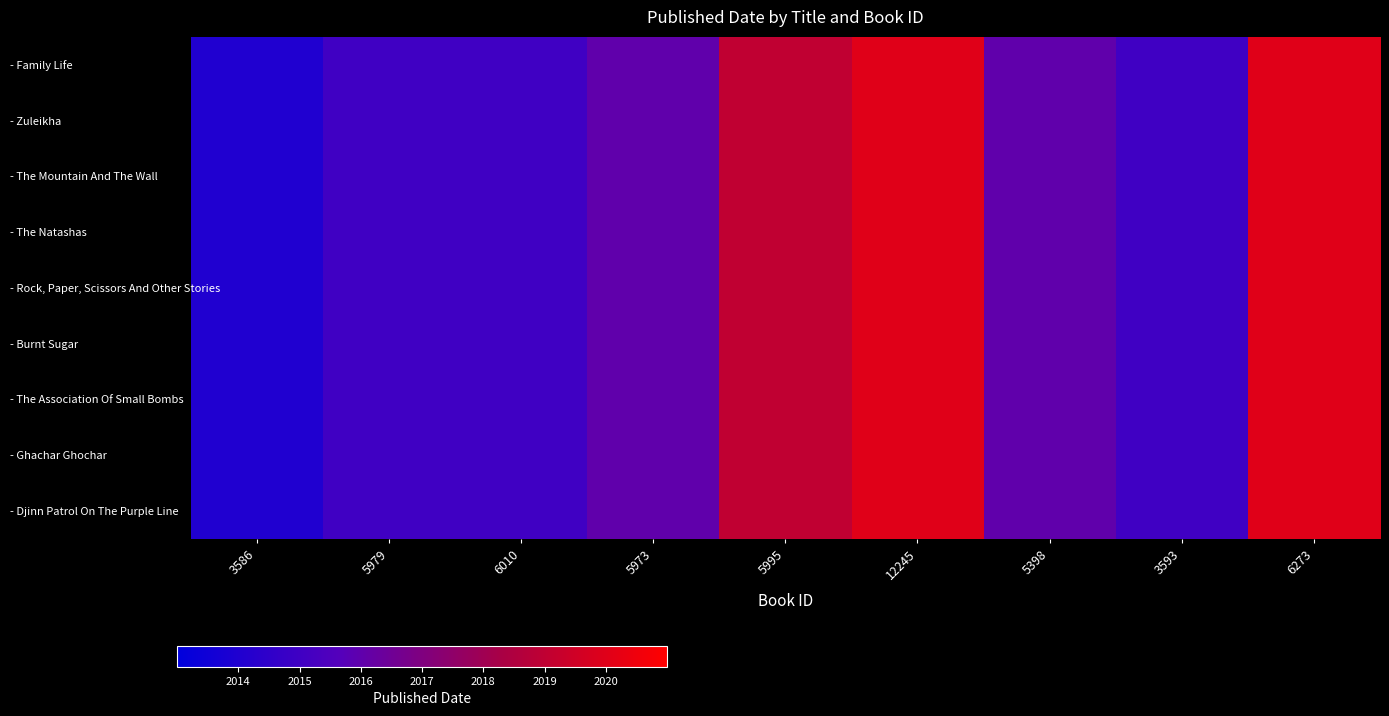

Which series has the largest range (max minus min)?

- Family Life